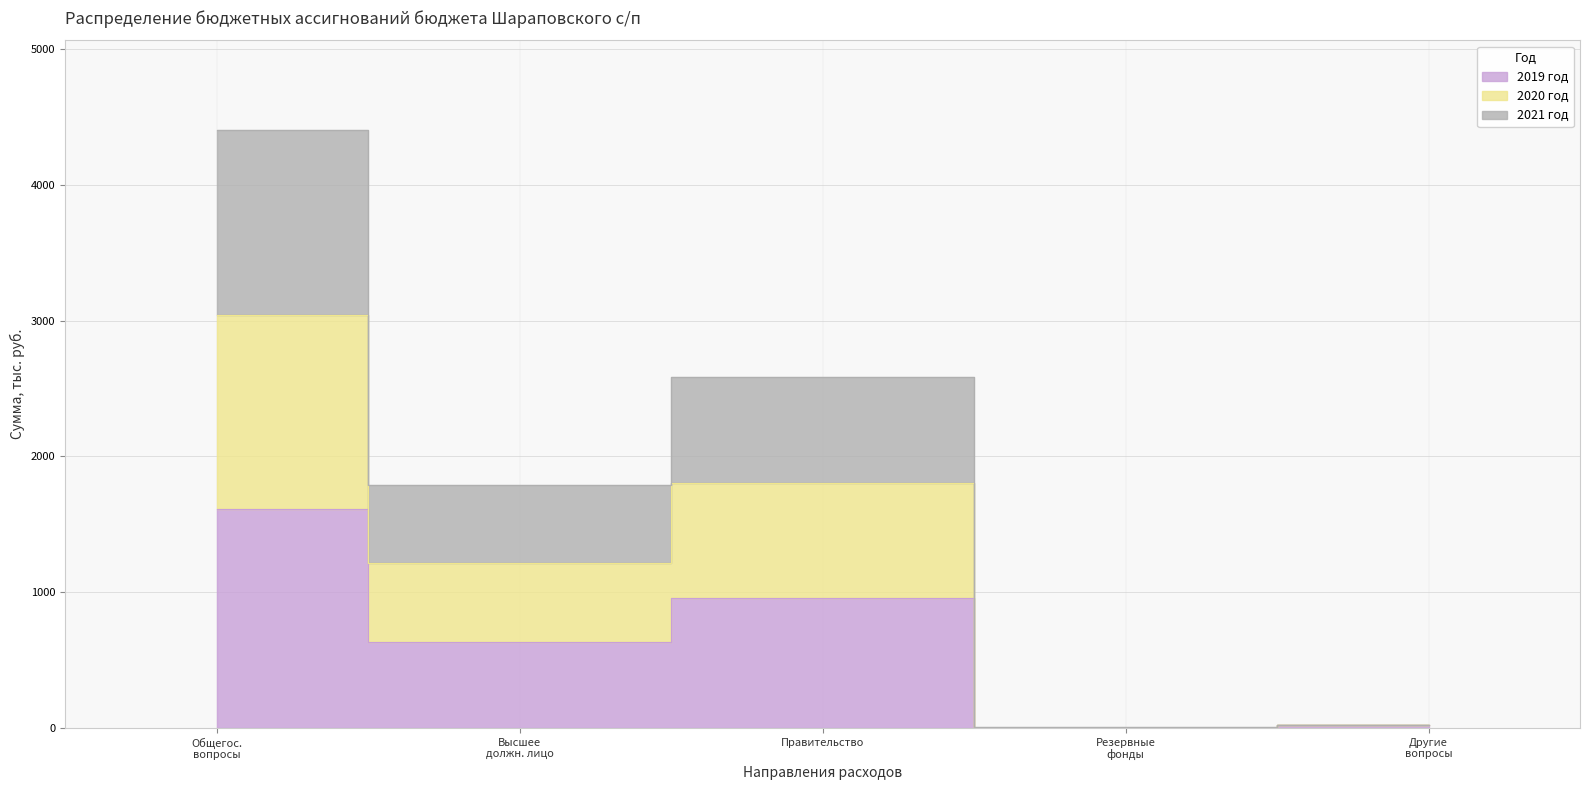

What is the difference between the highest and lowest values at Другие вопросы?

0.3